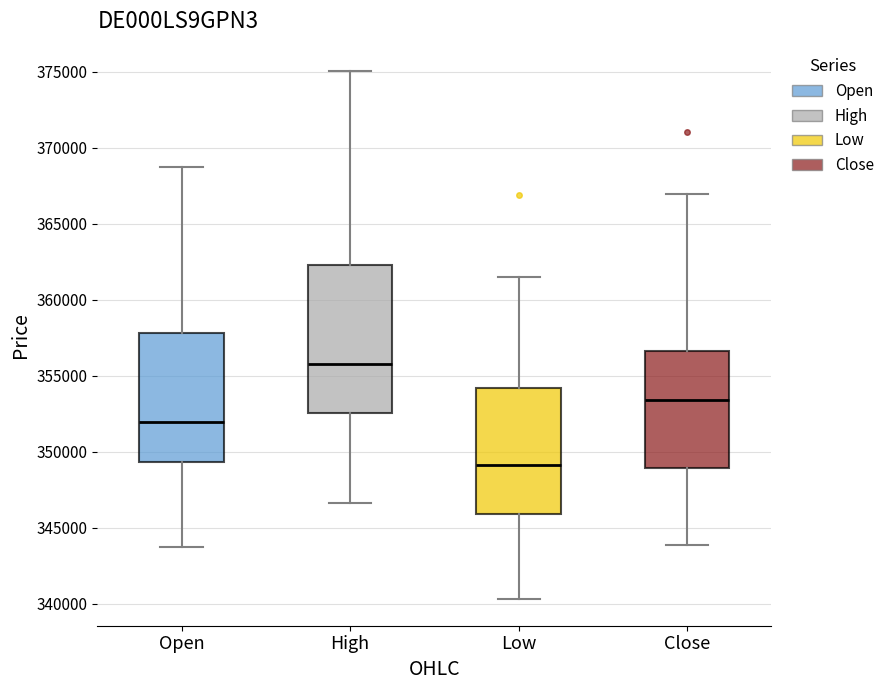

Where does the lower whisker of the box for Close end on the y-axis? The values are not printed on the chart, so give them approximately, as read against the axis.

344000